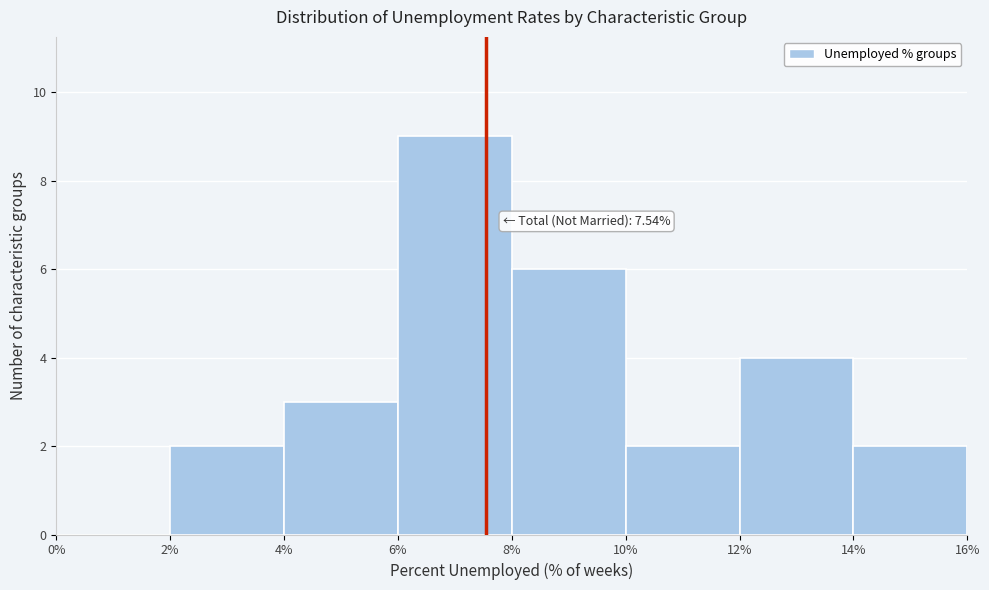

Which range on the x-axis has the tallest bar?

6% to 8%